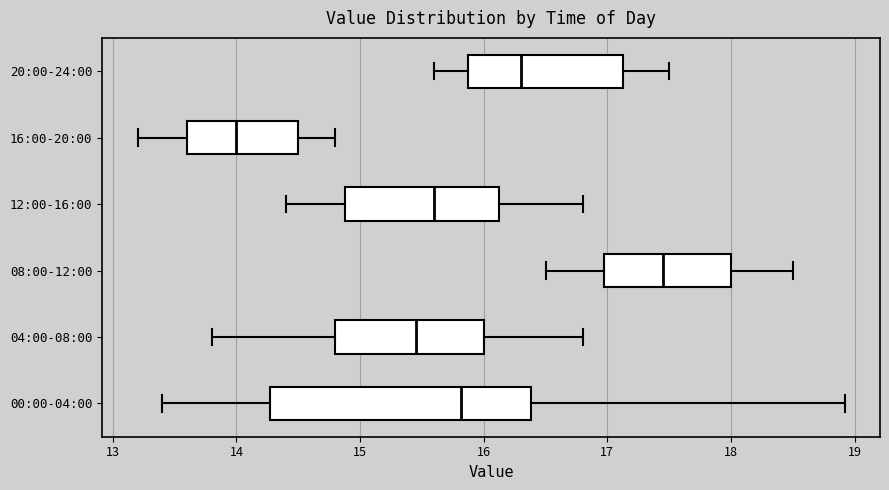

Reading bottom to top, transcribe this box plot: for each box, give where its median line is, the range the box spans, and where its two whiskers end, as read against the x-axis. The values are not printed on the chart, so give them approximately, as read against the axis.

00:00-04:00: median 15.8, box 14.3 to 16.4, whiskers 13.4 to 18.9
04:00-08:00: median 15.5, box 14.8 to 16.0, whiskers 13.8 to 16.8
08:00-12:00: median 17.5, box 17.0 to 18.0, whiskers 16.5 to 18.5
12:00-16:00: median 15.6, box 14.9 to 16.1, whiskers 14.4 to 16.8
16:00-20:00: median 14.0, box 13.6 to 14.5, whiskers 13.2 to 14.8
20:00-24:00: median 16.3, box 15.9 to 17.1, whiskers 15.6 to 17.5